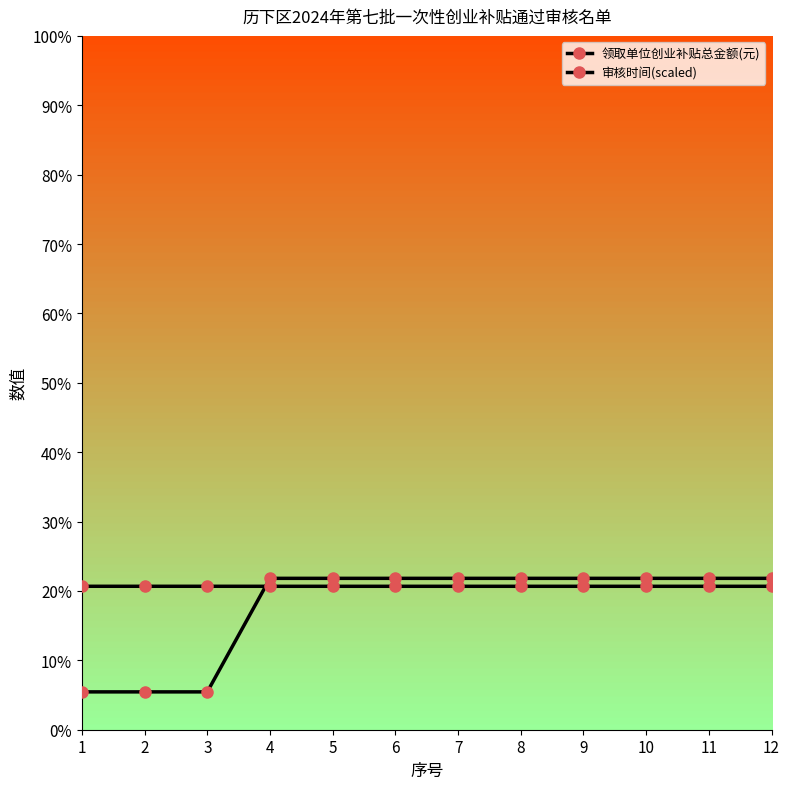

Reading right to left, what are all the values shown in this chart?

领取单位创业补贴总金额(元): 12=12000.0	11=12000.0	10=12000.0	9=12000.0	8=12000.0	7=12000.0	6=12000.0	5=12000.0	4=12000.0	3=3000.0	2=3000.0	1=3000.0
审核时间(scaled): 12=11369.2	11=11369.2	10=11369.2	9=11369.2	8=11369.2	7=11369.2	6=11369.2	5=11369.2	4=11369.2	3=11370.6	2=11370.6	1=11370.6